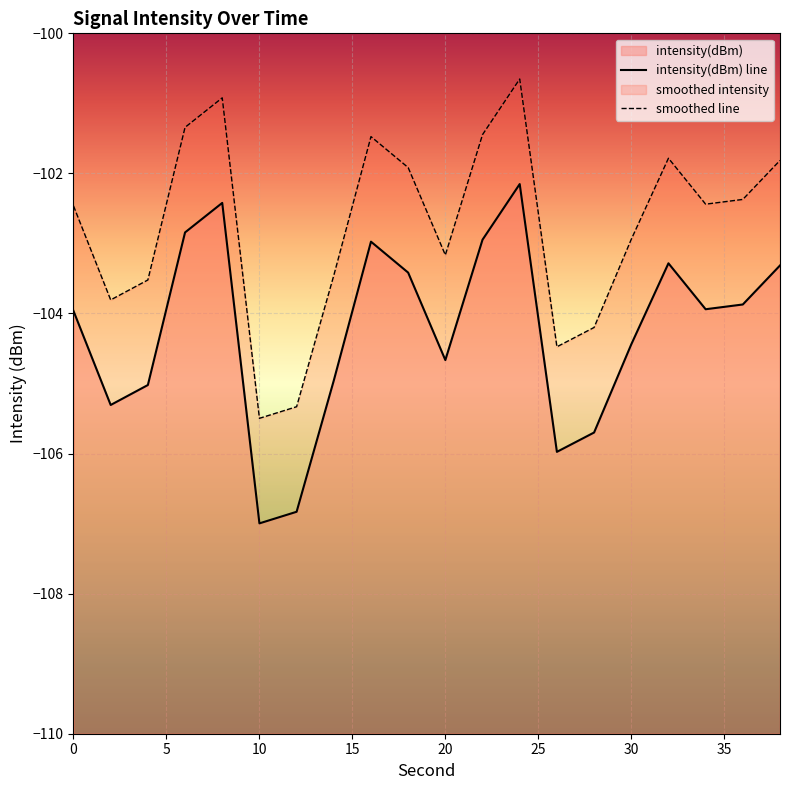

What is the maximum value for intensity(dBm) line?

-102.2